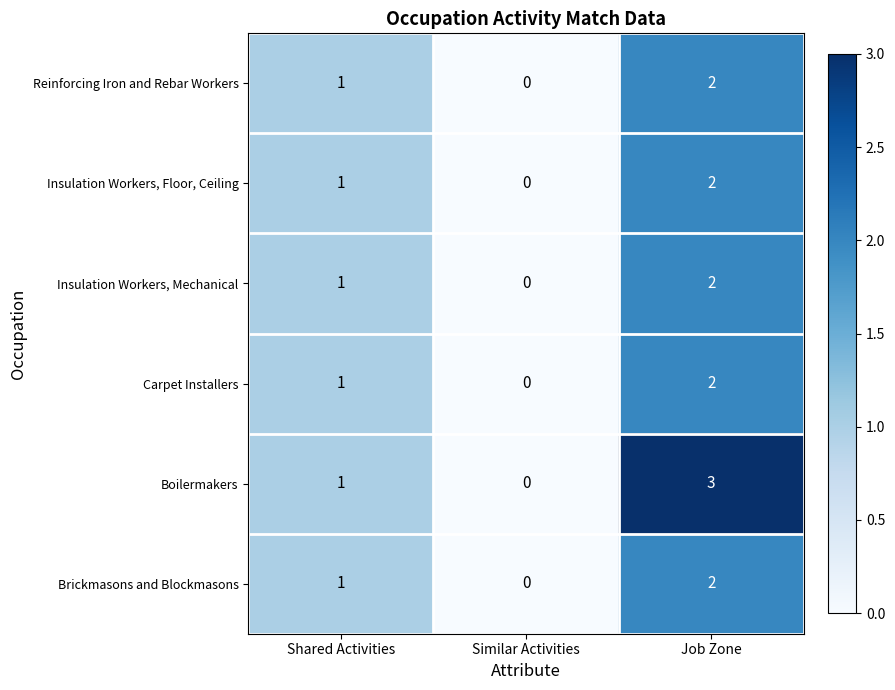

The Carpet Installers series shows -1 at Similar Activities. True or false?

False